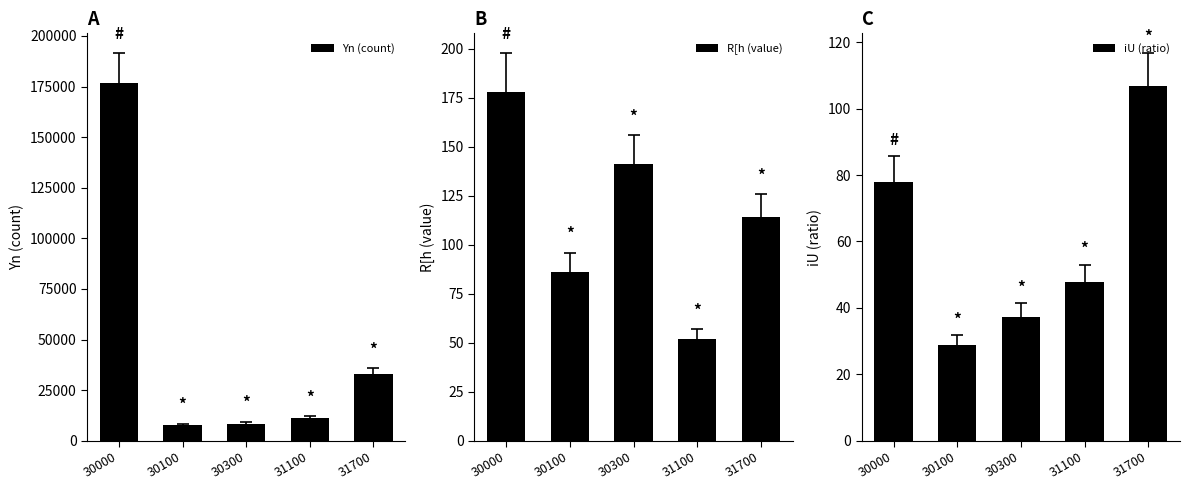

What is the maximum value for R[h (value)?

178